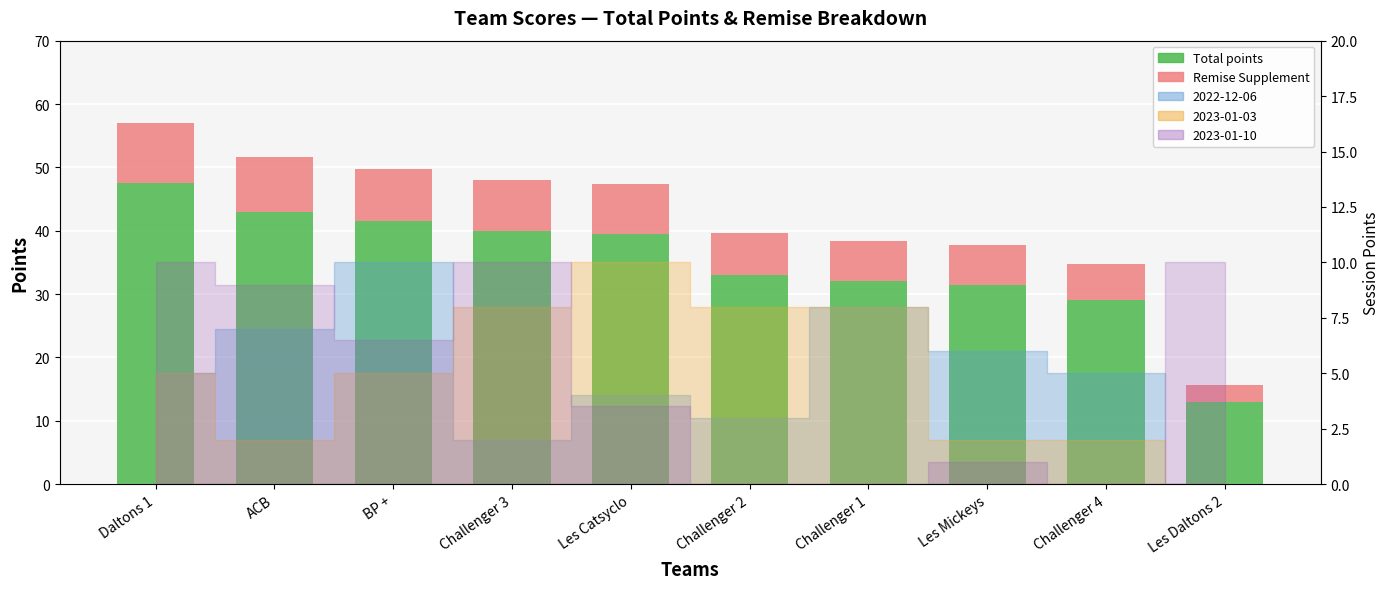

Which category has the highest value in the Remise Supplement series?

Daltons 1